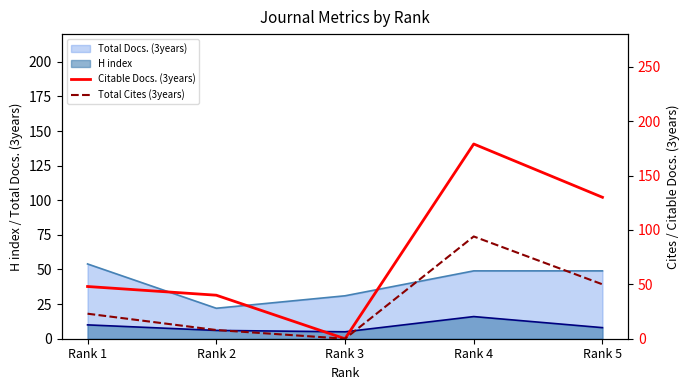

True or false: Citable Docs. (3years) and Total Cites (3years) intersect in this chart.

False